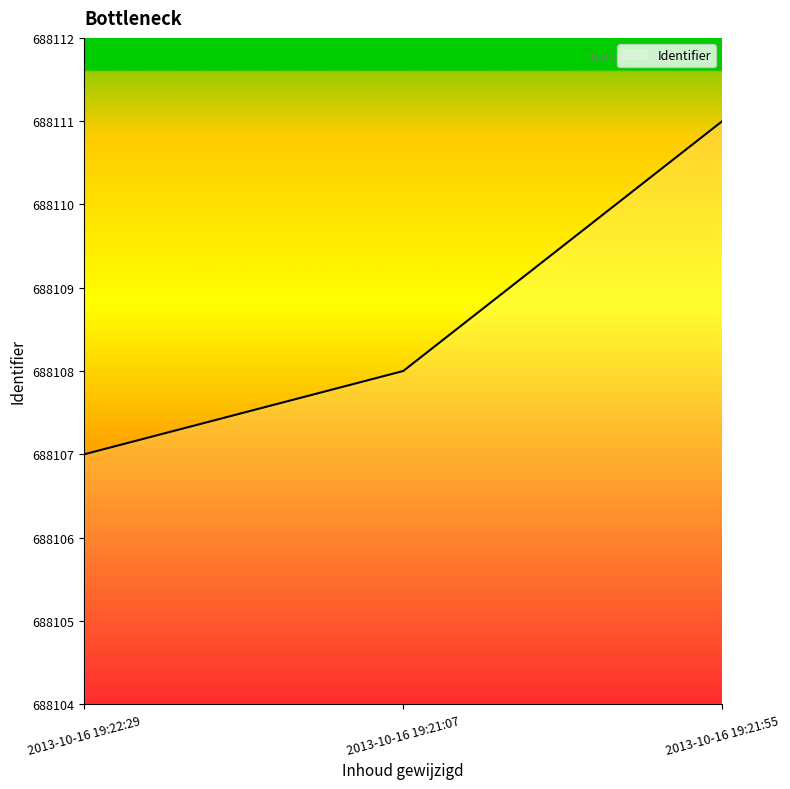

Which has a higher value, 2013-10-16 19:22:29 or 2013-10-16 19:21:55?

2013-10-16 19:21:55